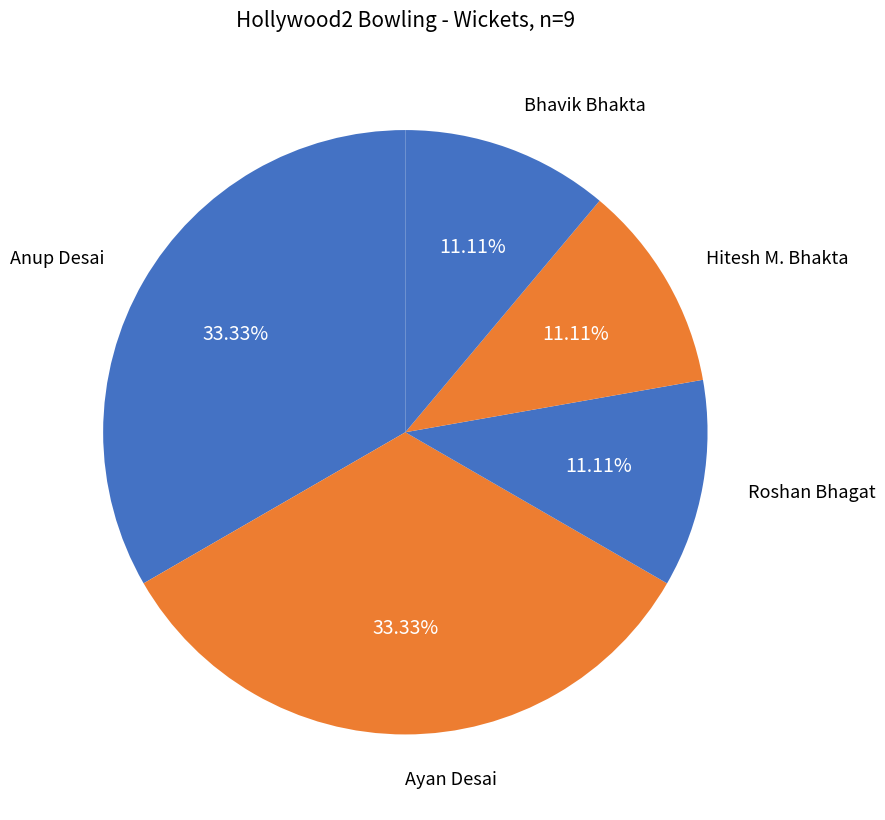

What percentage is NOT represented by Bhavik Bhakta?

88.9%